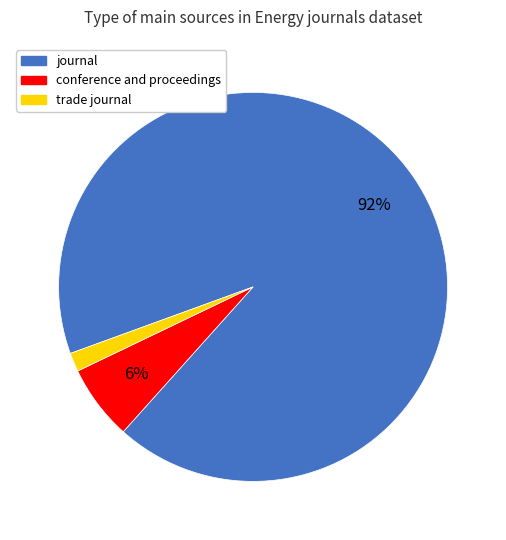

Is the sum of trade journal and journal greater than half?

Yes